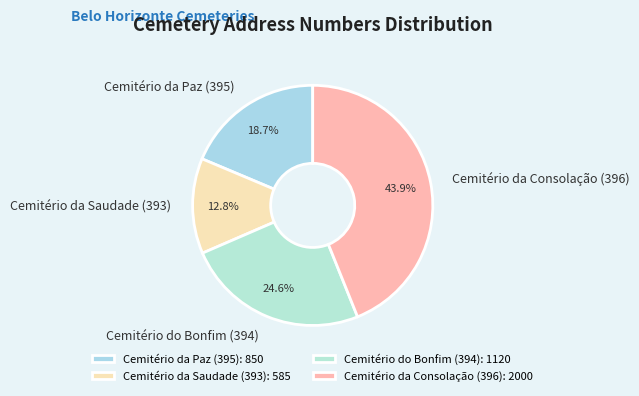

How many segments does this pie chart have?

4